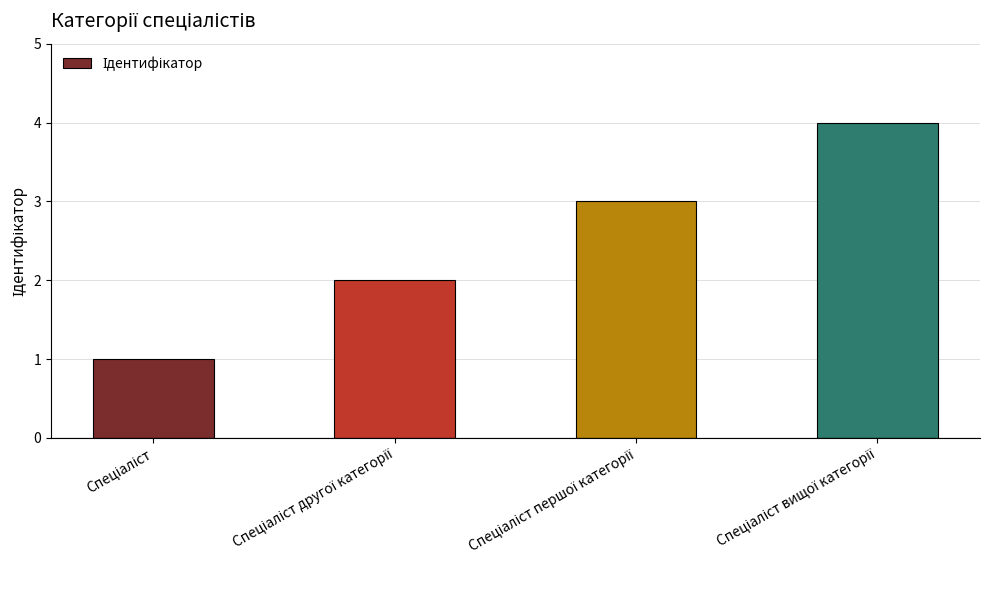

What is the difference between the maximum and minimum values?

3